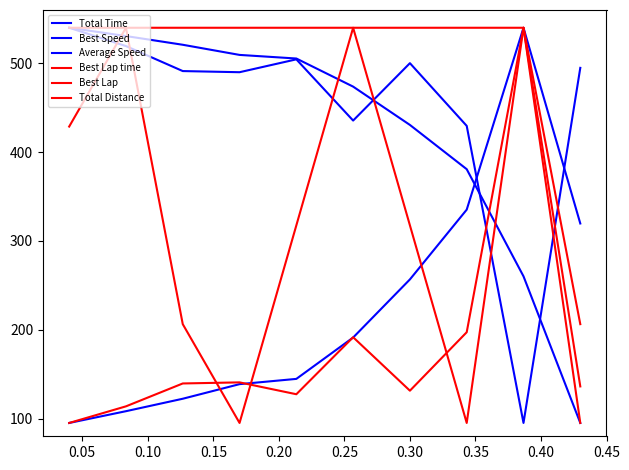

Does the chart display data point markers on the line(s)?

No